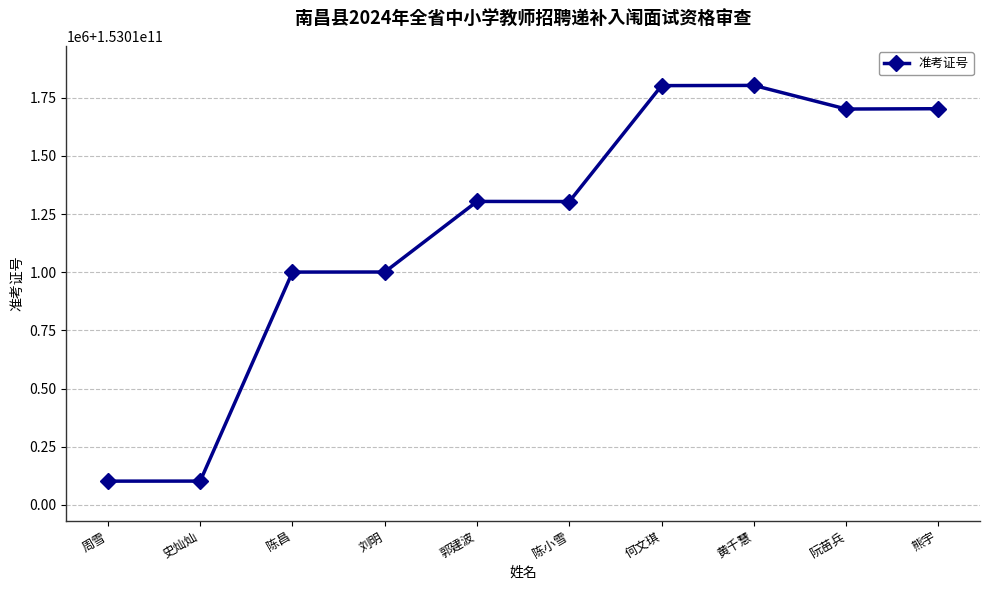

List the labels in order of value, smallest first.

周雪, 史灿灿, 陈昌, 刘明, 陈小雪, 郭建波, 阮苗兵, 熊宇, 何文琪, 黄千慧